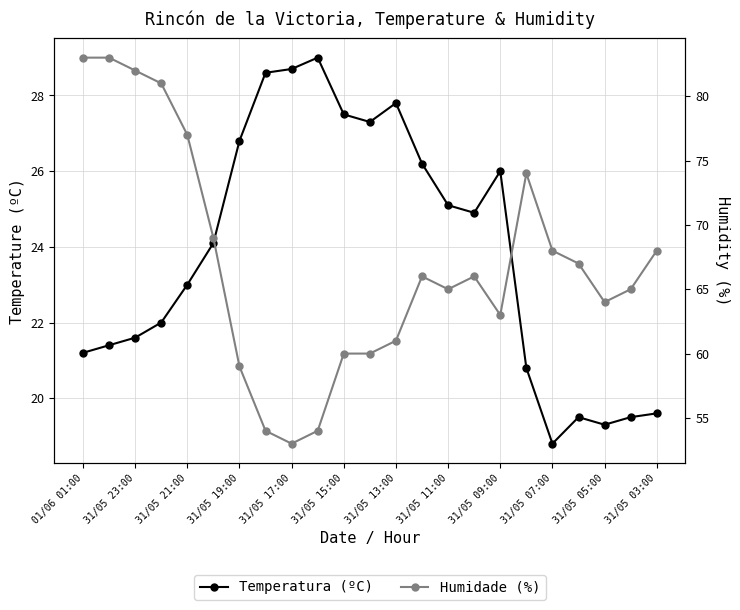

What is the value of the Humidade (%) point at the 12th from the left?

60.0